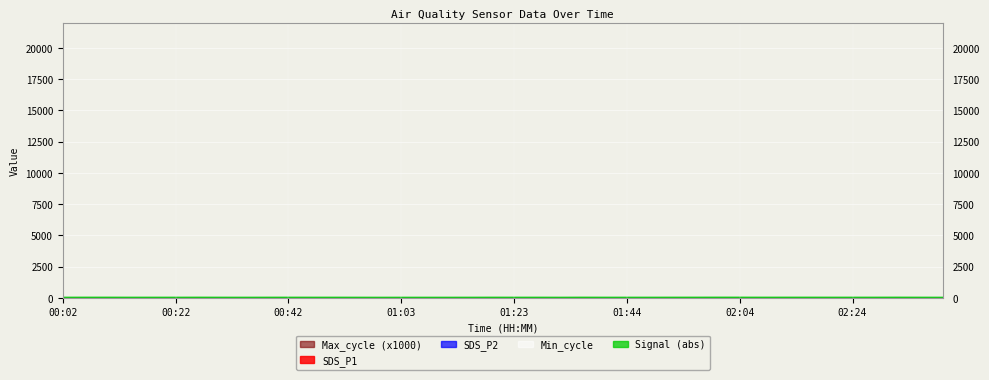

The value of SDS_P2 at 00:06 is 5.1. True or false?

False